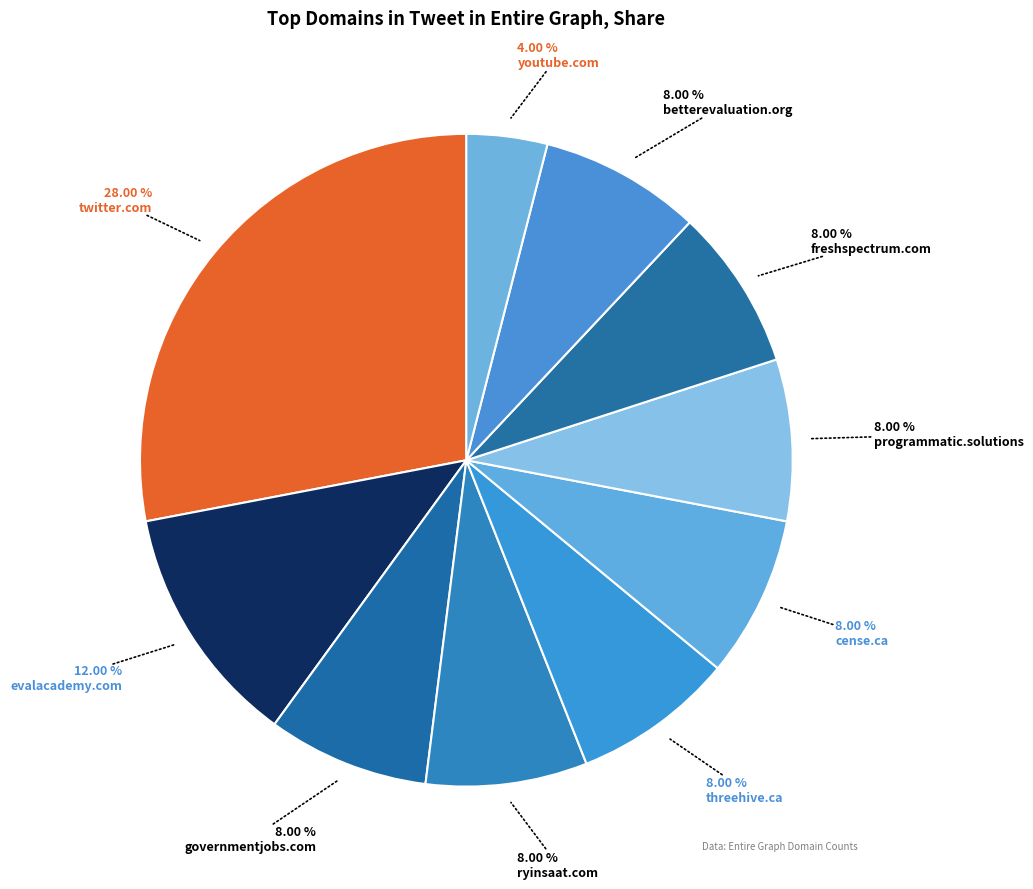

How many slices are in this pie chart?

10